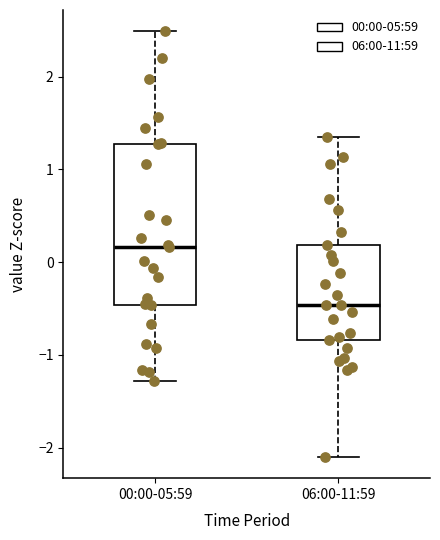

Where does the upper whisker of the box for 00:00-05:59 end on the y-axis? The values are not printed on the chart, so give them approximately, as read against the axis.

2.5